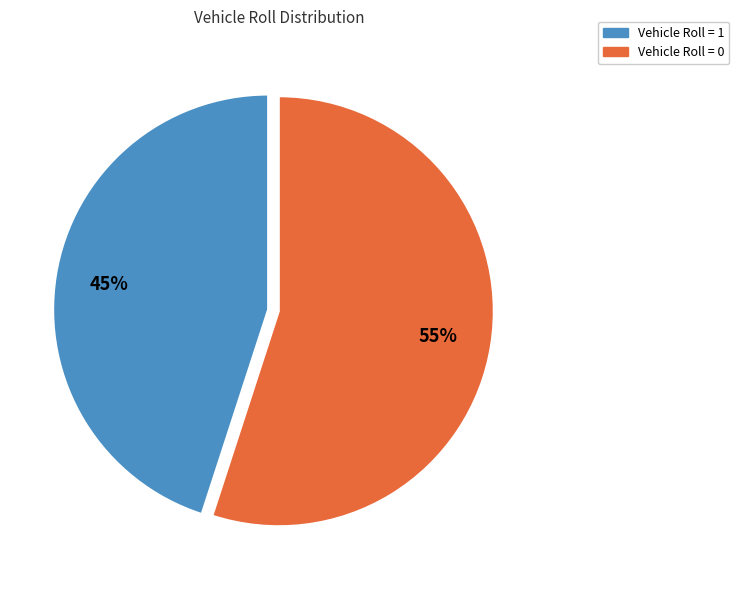

Does any single category account for the majority?

Yes